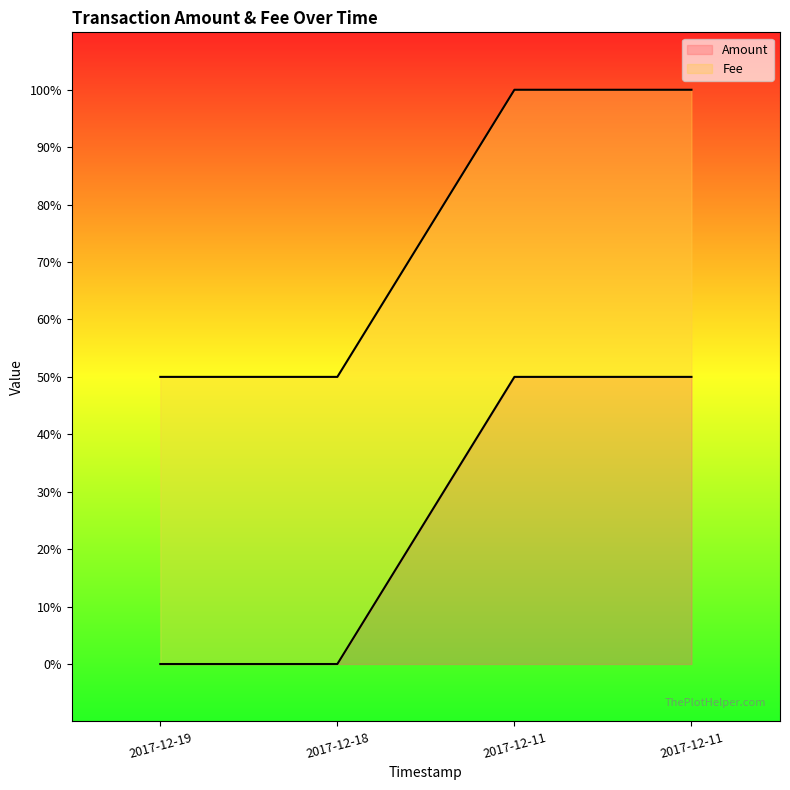

Is it true that the value at 2017-12-19 is 0?

False